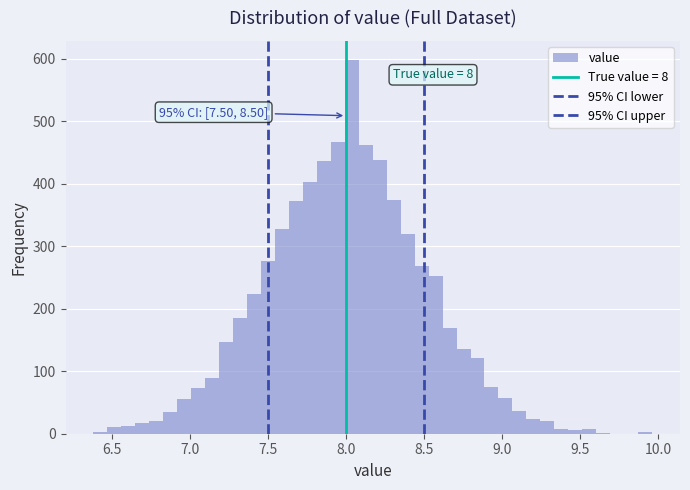

Around what value on the x-axis is the tallest bar? Give the approximate position of its centre, as read against the axis.

8.05